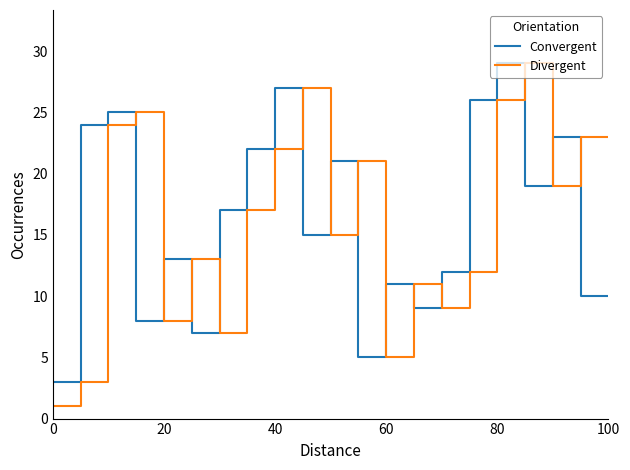

What is the smallest value displayed?

1